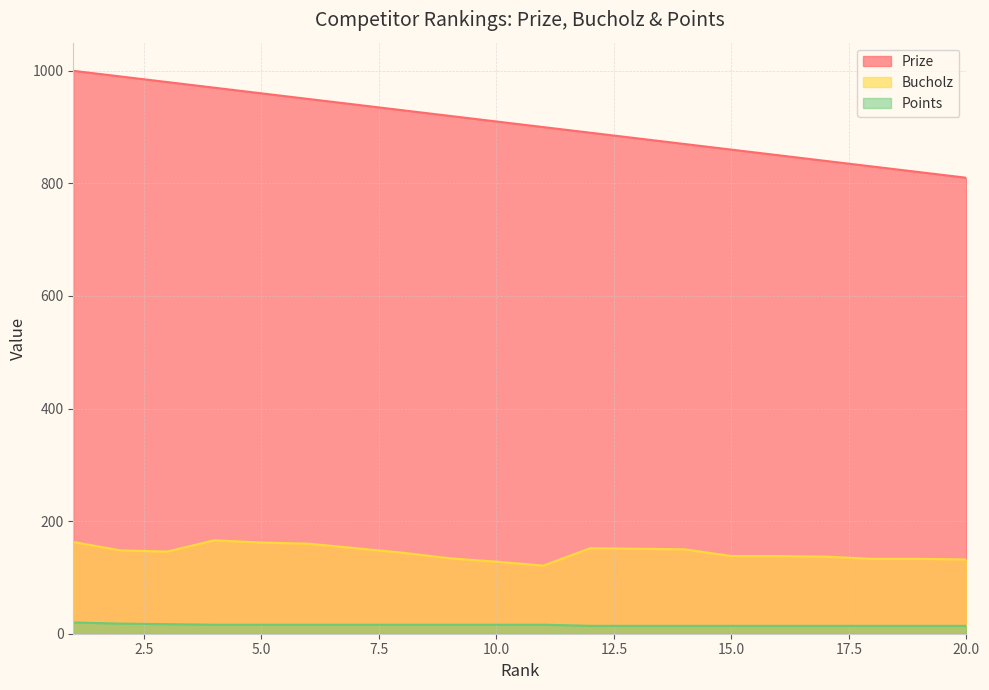

Which category has the lowest value across all series?

12